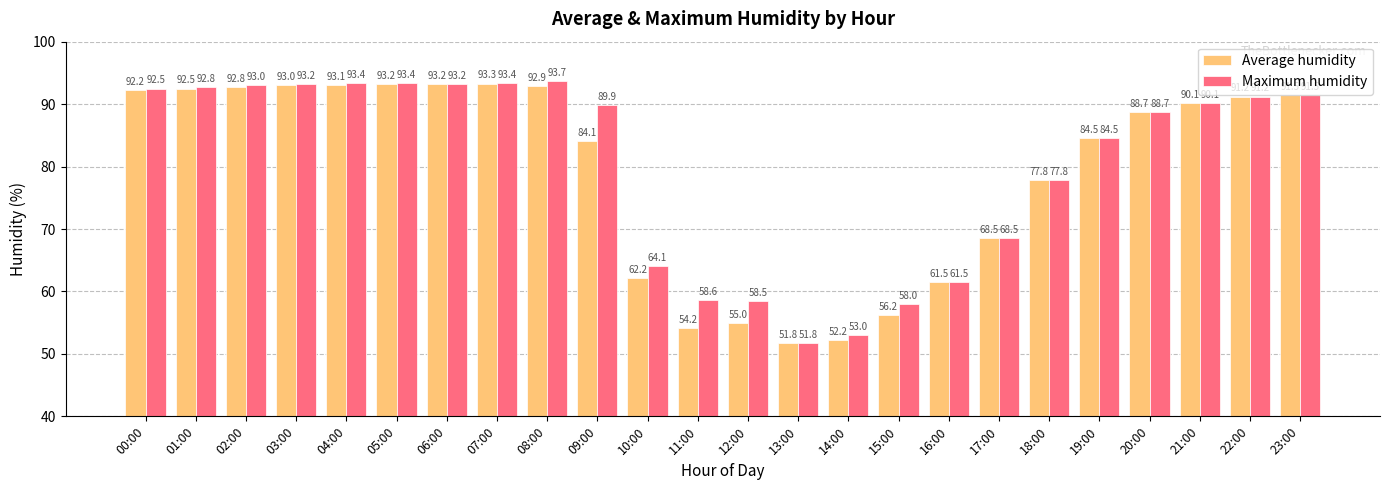

What is the highest value of the Average humidity series?

93.3